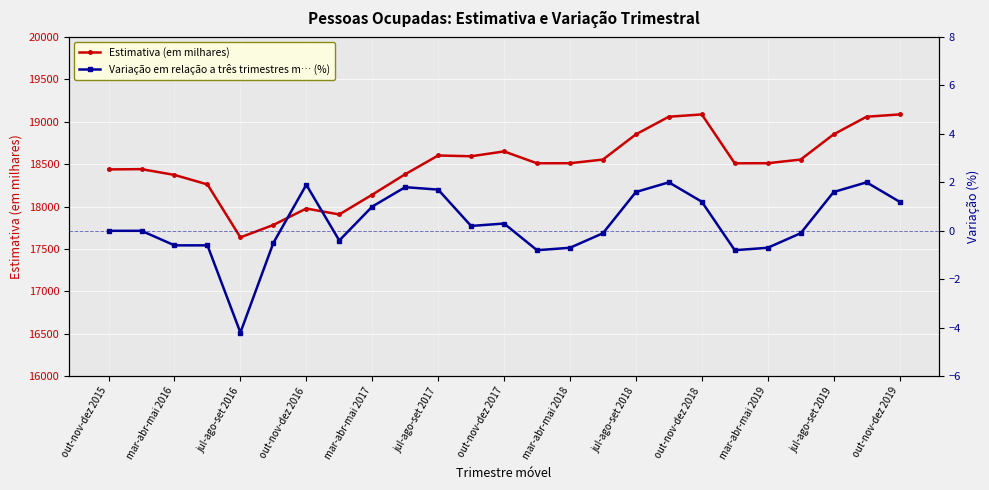

The value of Estimativa (em milhares) at out-nov-dez 2019 is 7285. True or false?

False